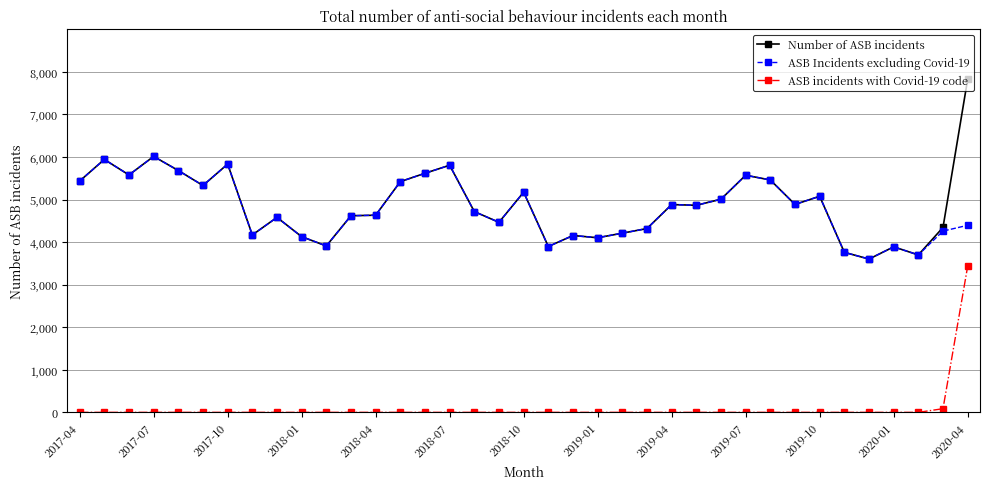

What is the lowest value of the Number of ASB incidents series?

3601